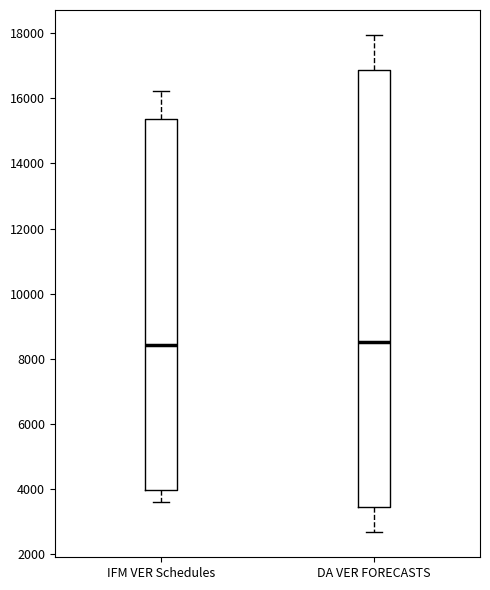

Where does the median line of the box for IFM VER Schedules sit on the y-axis? The values are not printed on the chart, so give them approximately, as read against the axis.

8400